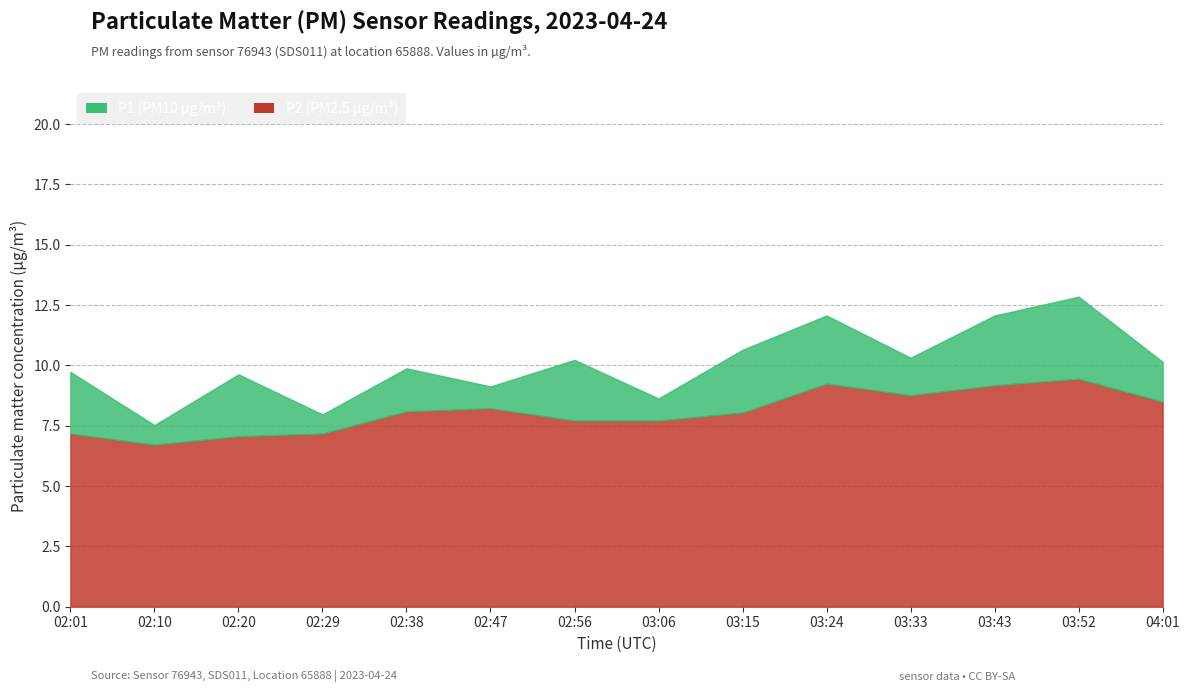

Where is P1 nearest to the value 10?

02:38